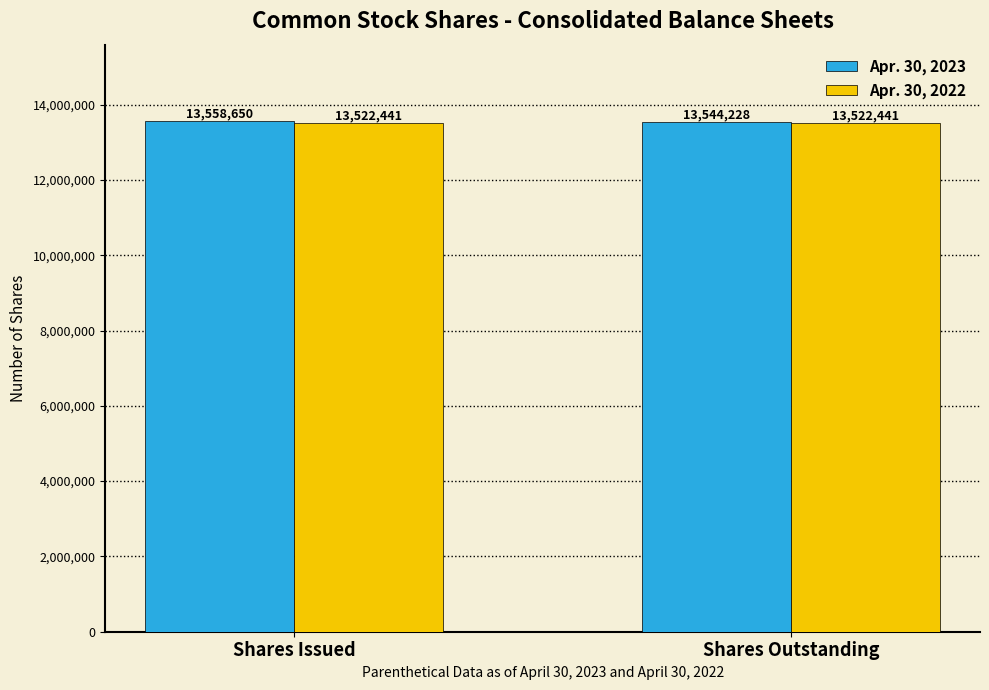

What is the value of the Apr. 30, 2022 bar at the 1st from the left?

13522441